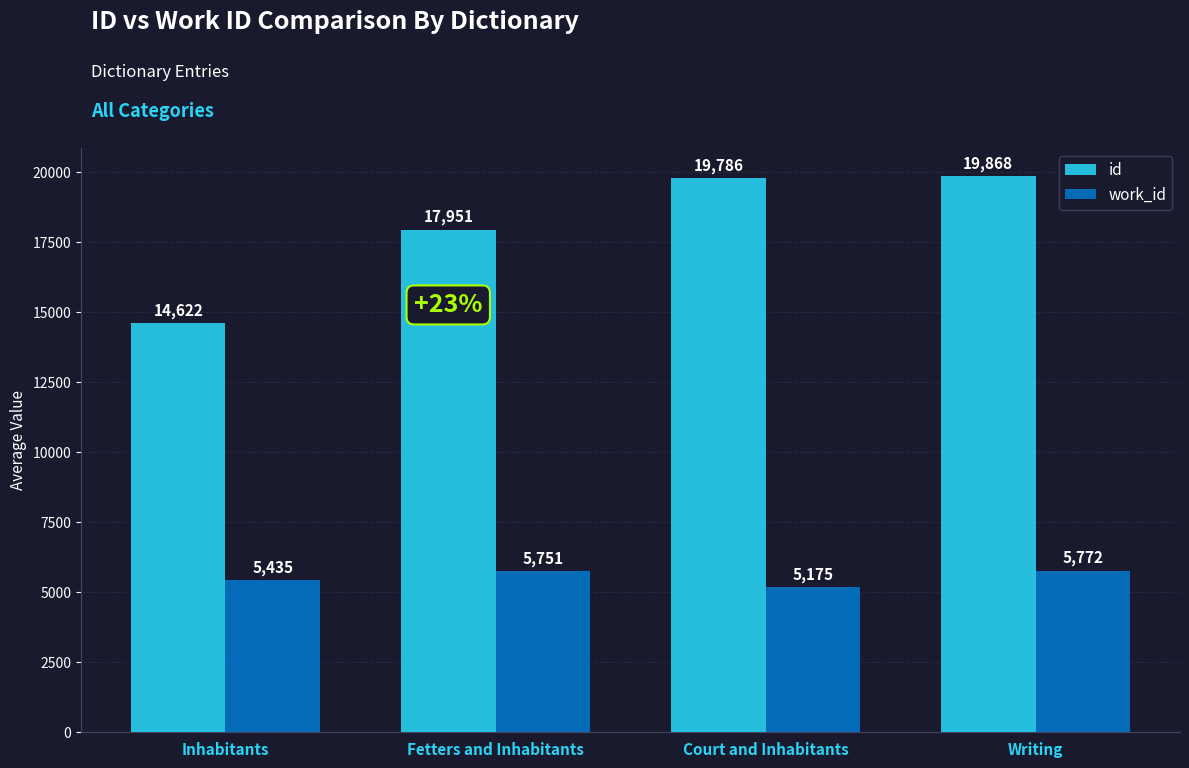

What is the value of the work_id bar at the 4th from the left?

5772